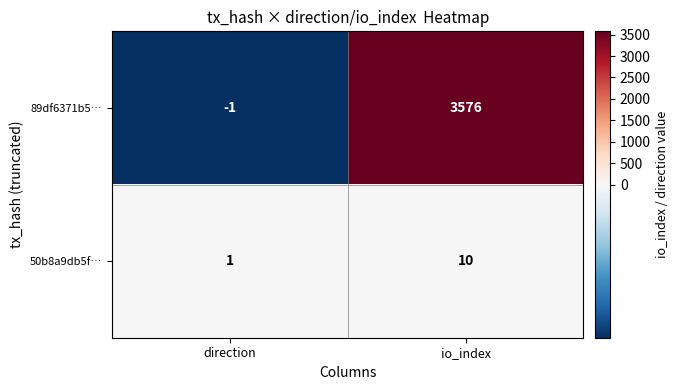

Reading right to left, list all the values displayed in this chart.

89df6371b5…: io_index=3576	direction=-1
50b8a9db5f…: io_index=10	direction=1